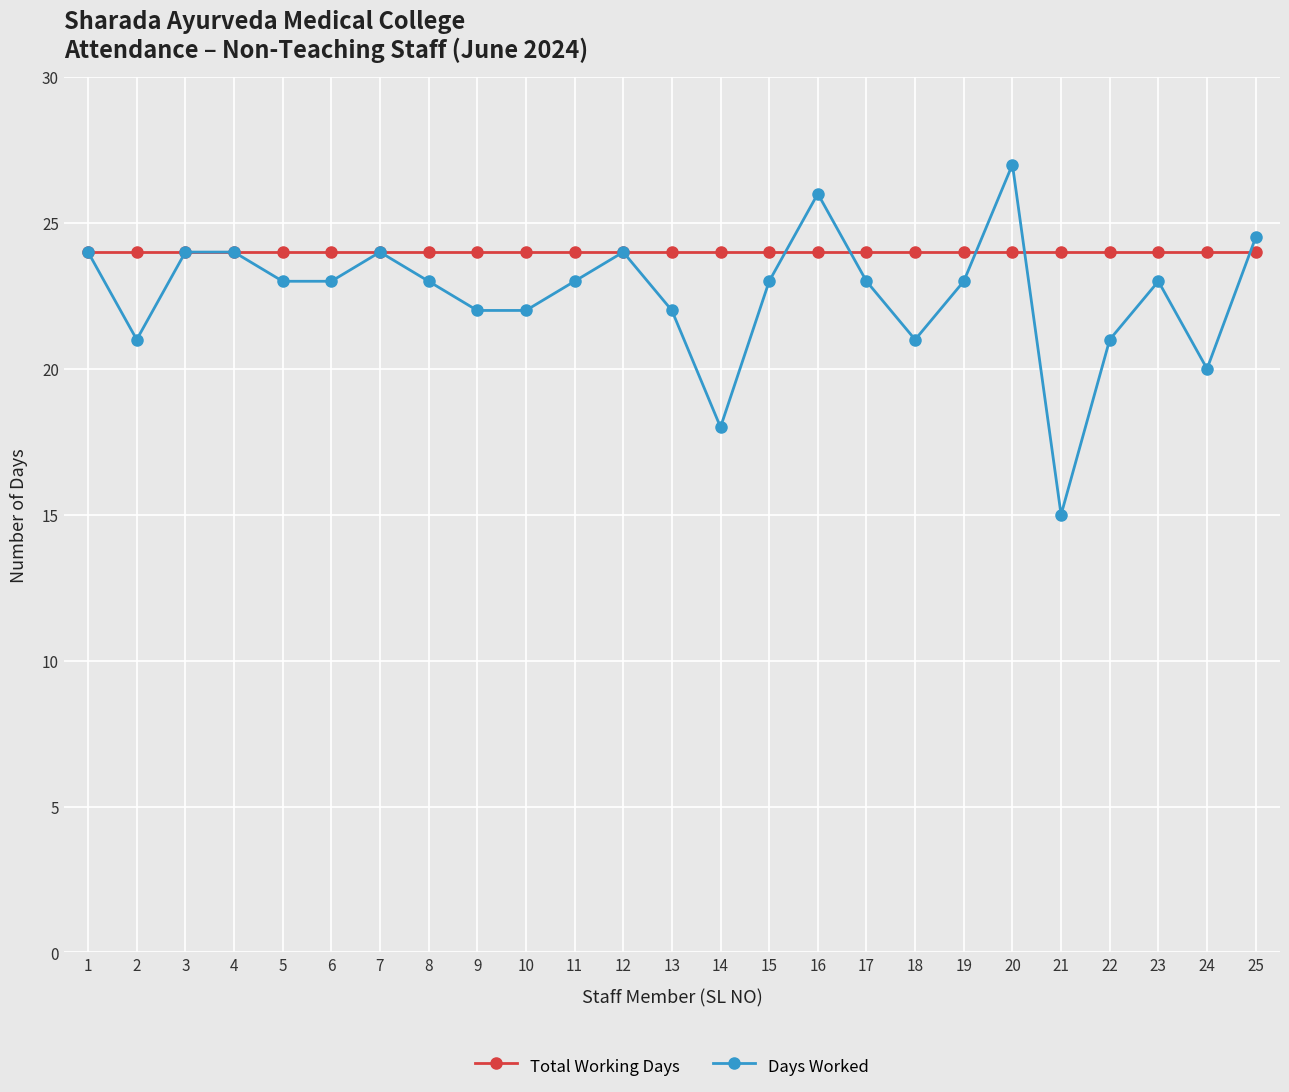

Is the value of Days Worked at 15 greater than the value of Total Working Days at 4?

No